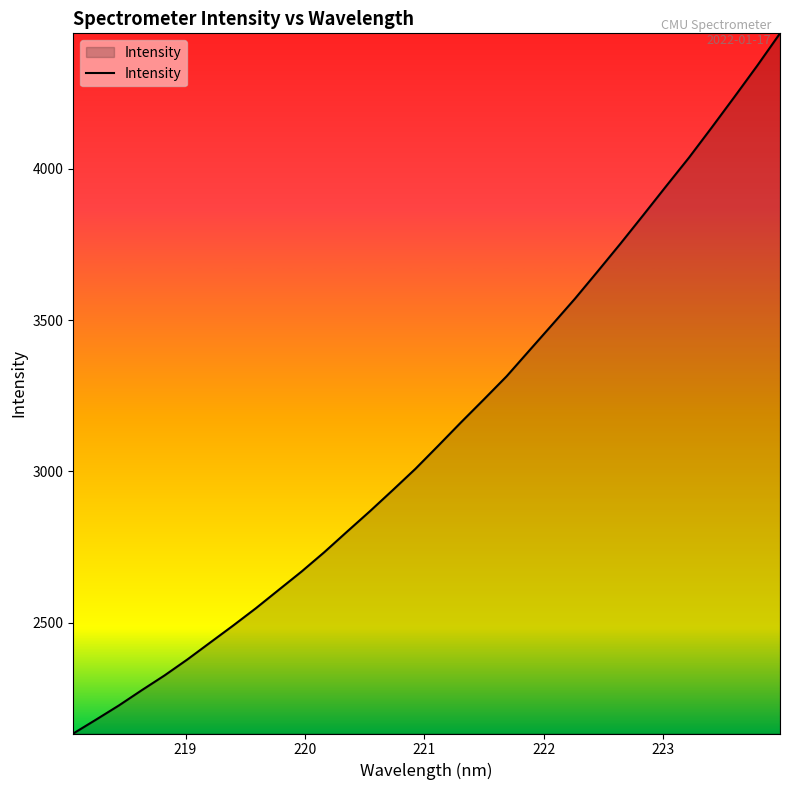

What is the difference between the maximum and minimum values?

2314.8